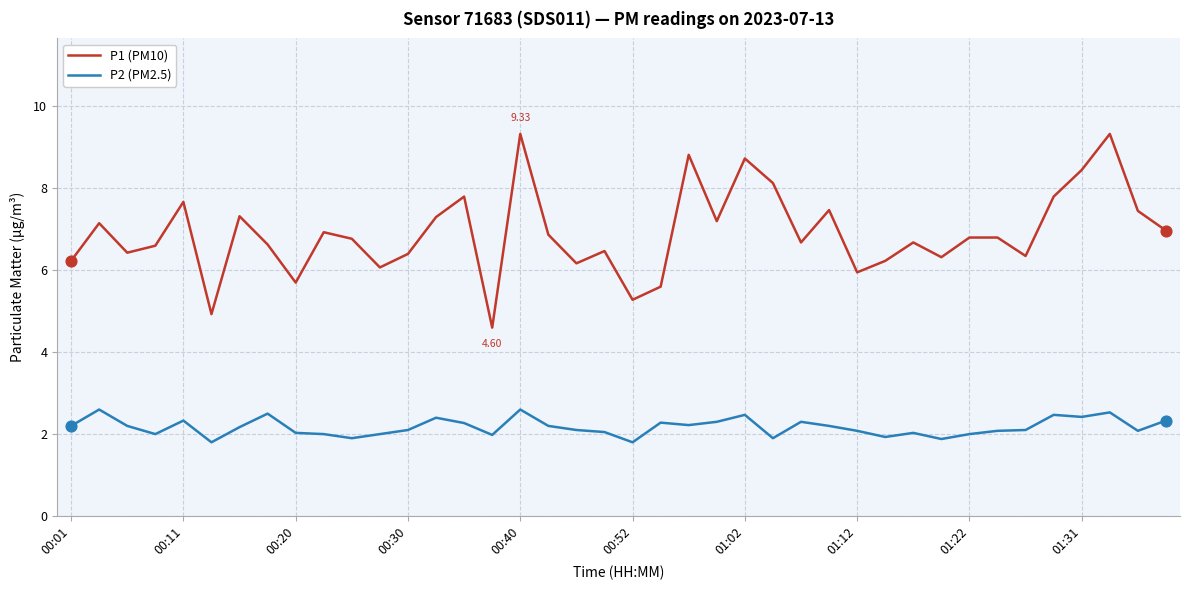

Which series has the widest spread of values?

P1 (PM10)